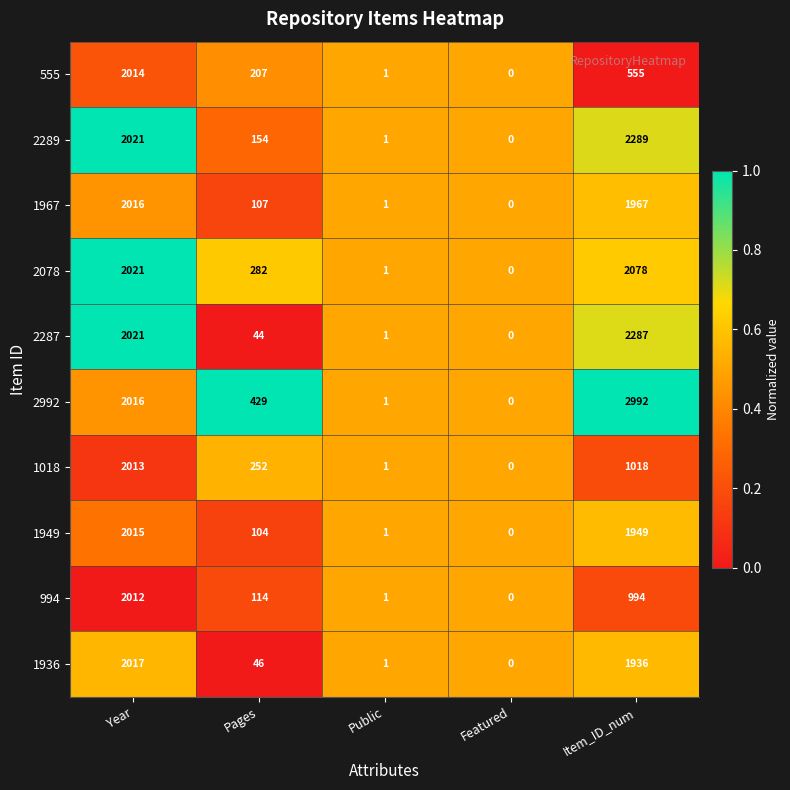

Which series has the largest range (max minus min)?

2992